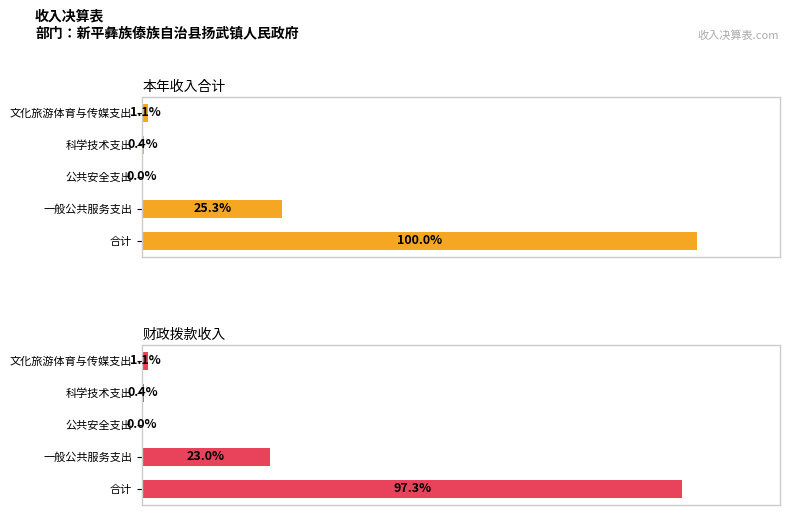

Reading left to right, extract all data points from this chart.

本年收入合计: 0=100.0	20=25.3	40=0.0	60=0.4	80=1.1
财政拨款收入: 0=97.3	20=23.0	40=0.0	60=0.4	80=1.1